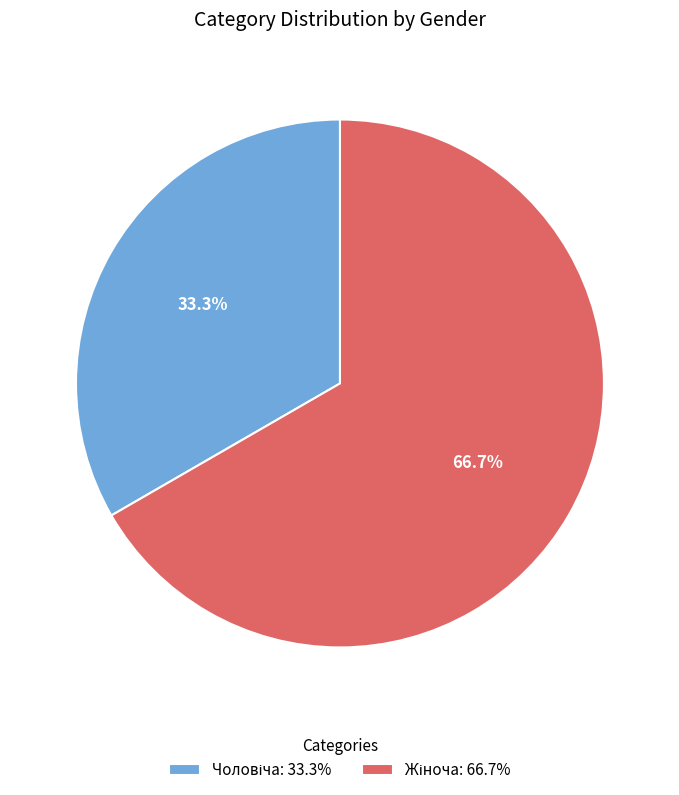

Is there any slice that represents more than half of the pie?

Yes